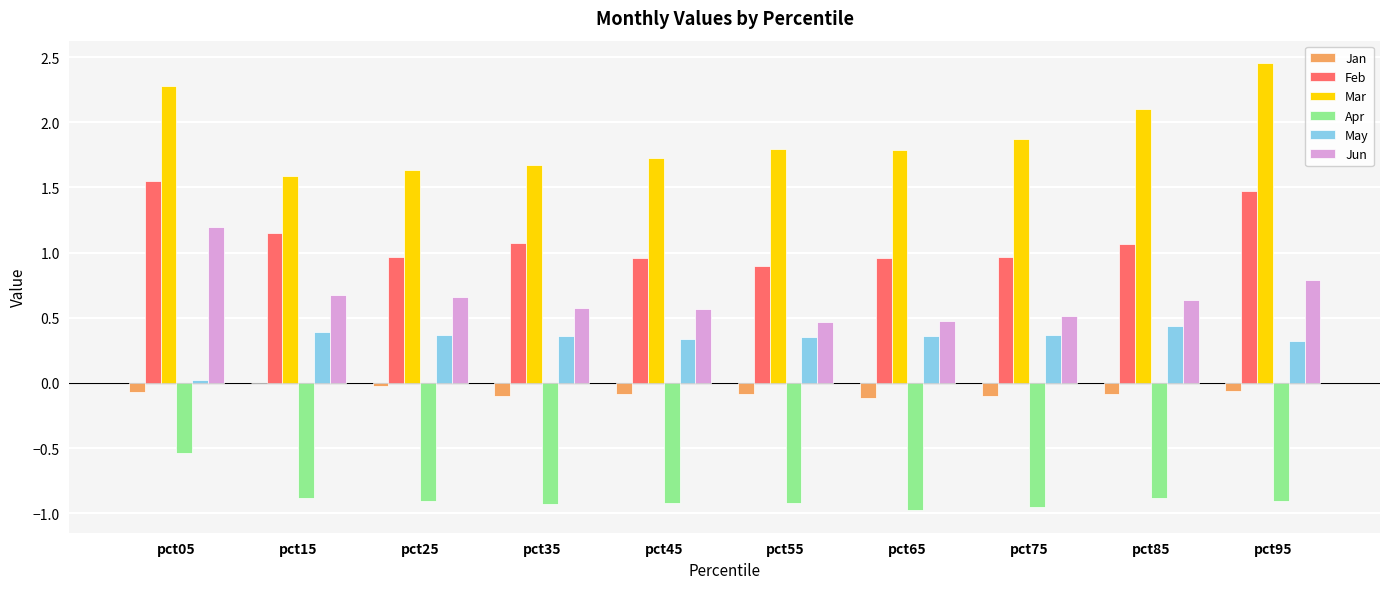

Is the value of Mar at pct95 greater than the value of May at pct15?

Yes